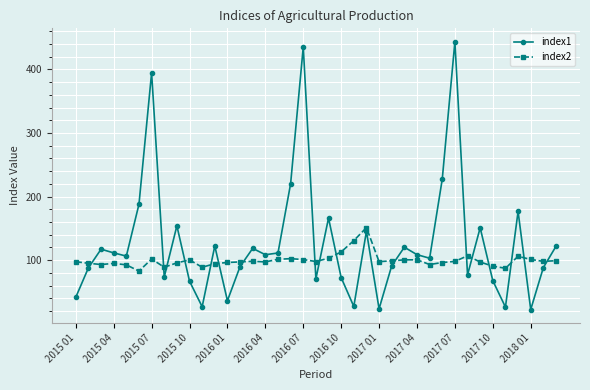

Which series has the largest range (max minus min)?

index1